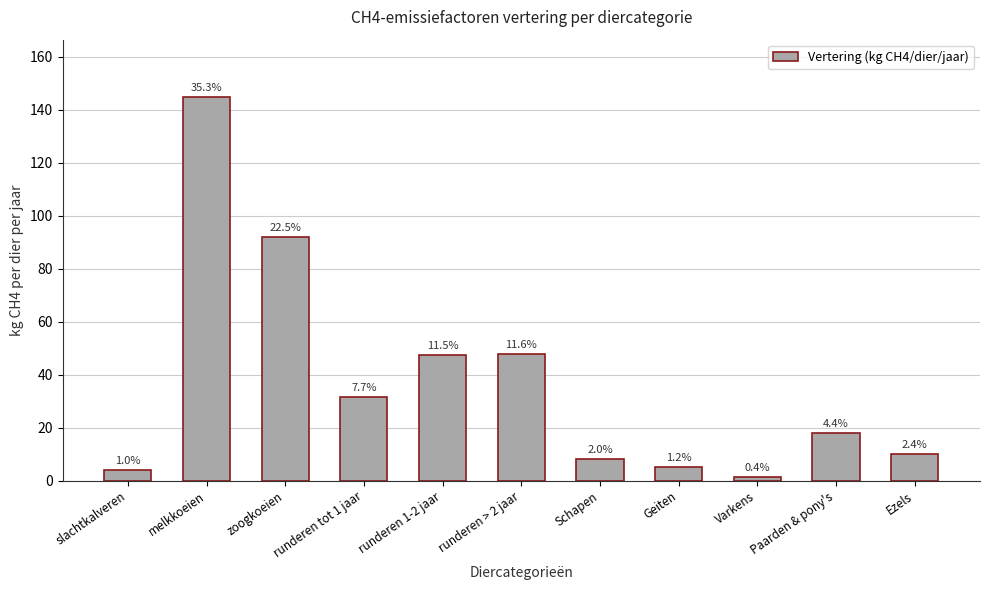

True or false: the data shows 144.8 at melkkoeien.

True